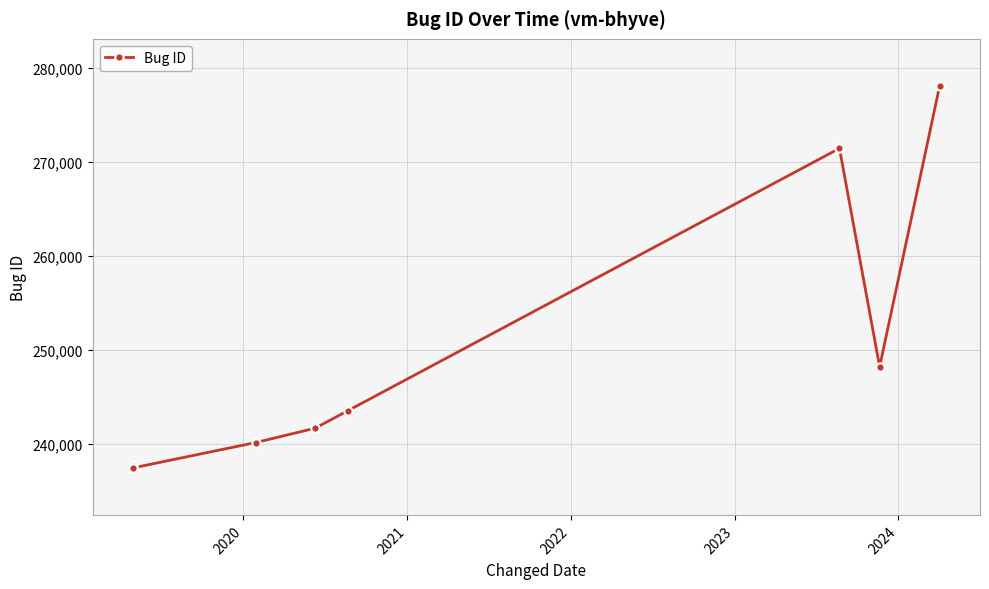

How many interior local peaks (higher than both neighbors) does the data have?

1